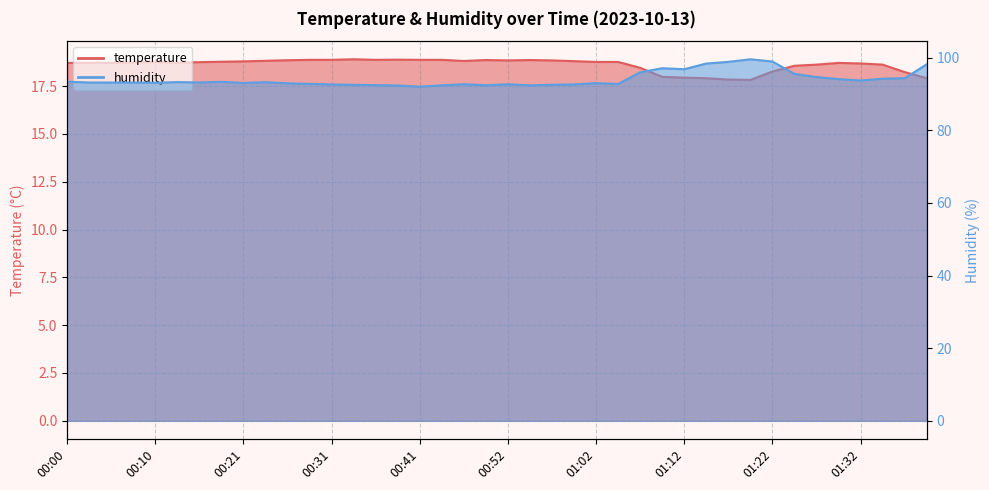

True or false: humidity and temperature intersect in this chart.

False